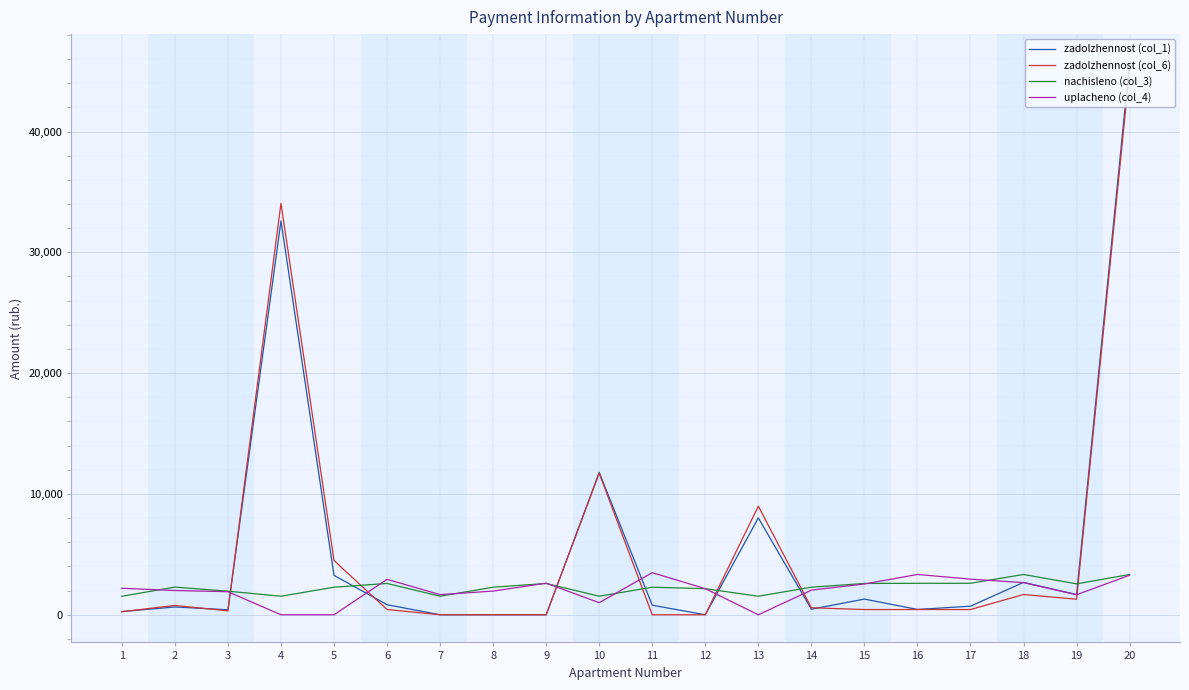

Which series has the widest spread of values?

zadolzhennost (col_1)